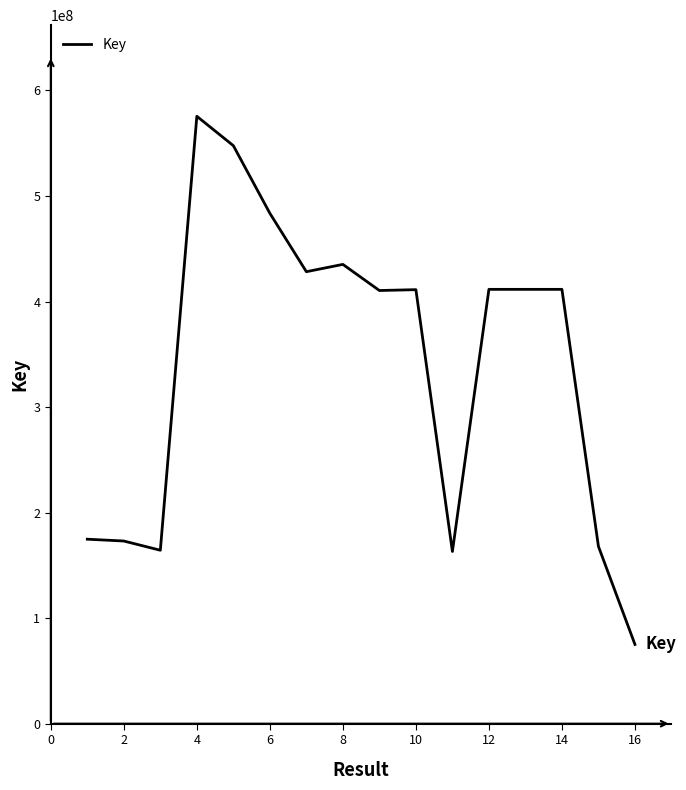

What is the difference between the maximum and minimum values?

500457531